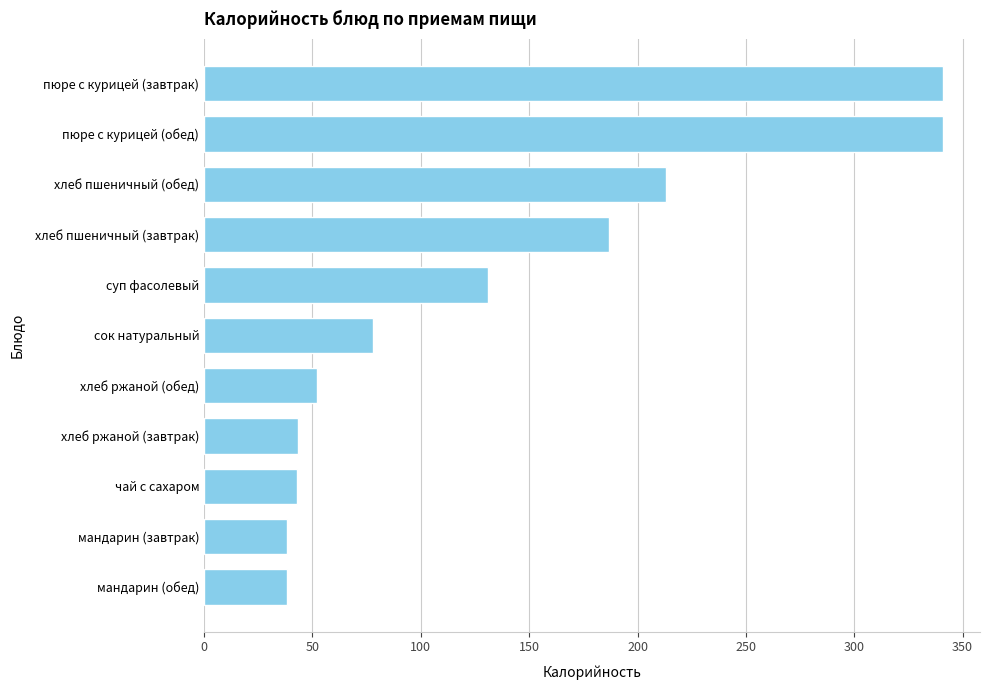

What value does the data have at хлеб пшеничный (обед)?

213.0